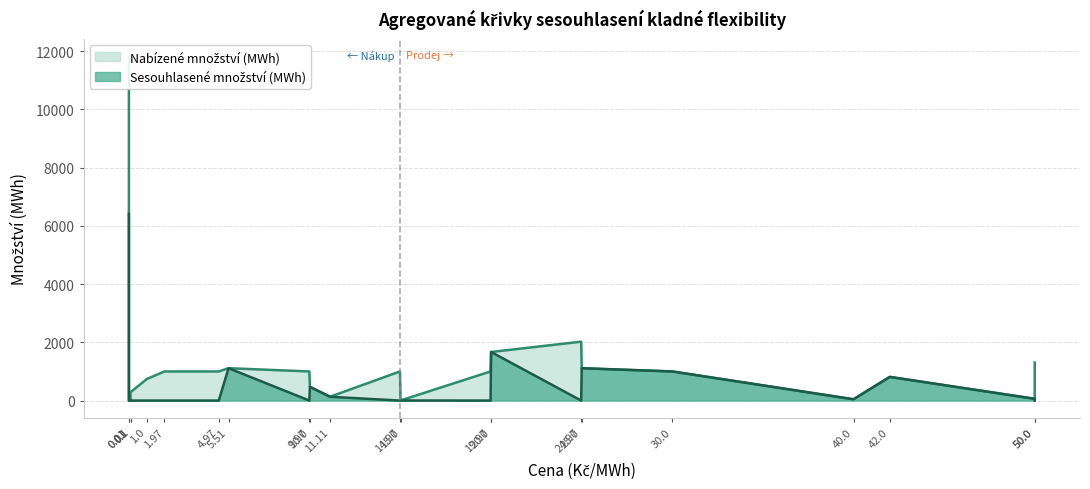

What is the sum of all Cena (Kč/MWh) values?

376.7